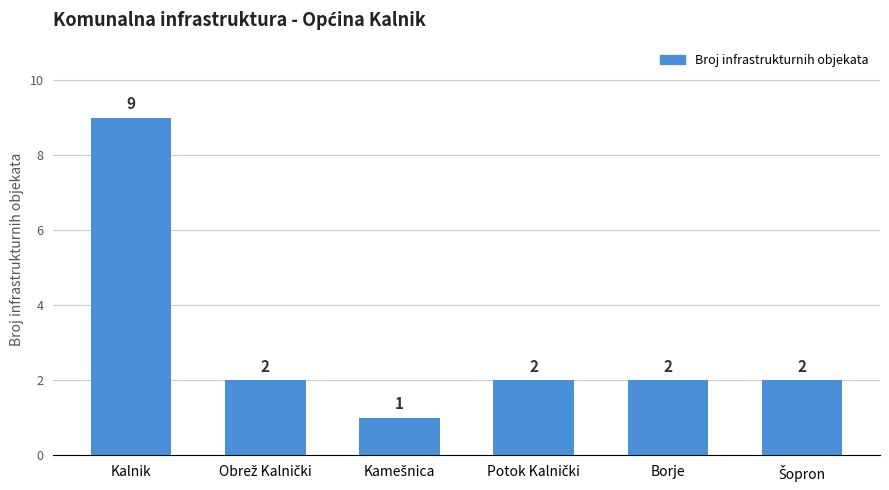

What is the maximum value shown in the chart?

9